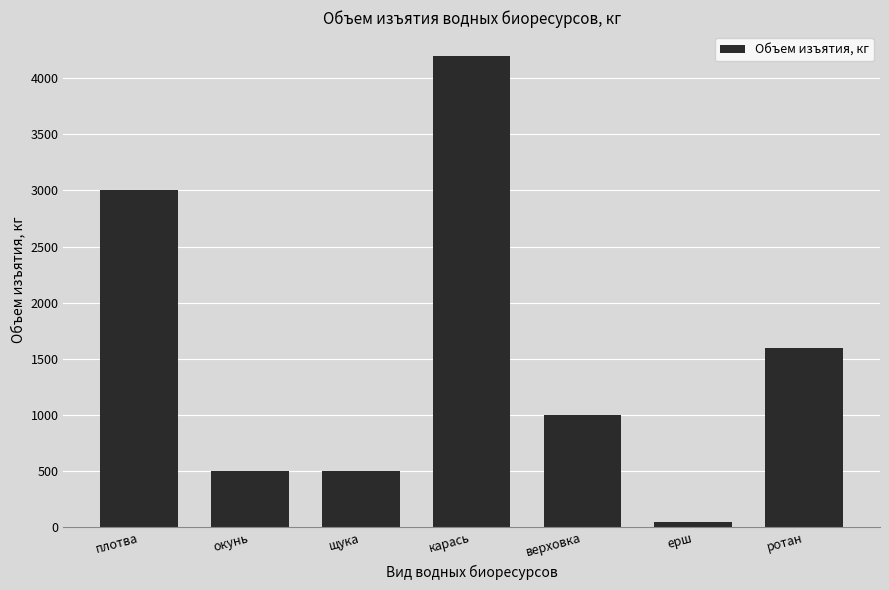

Count the number of data series in this chart.

1